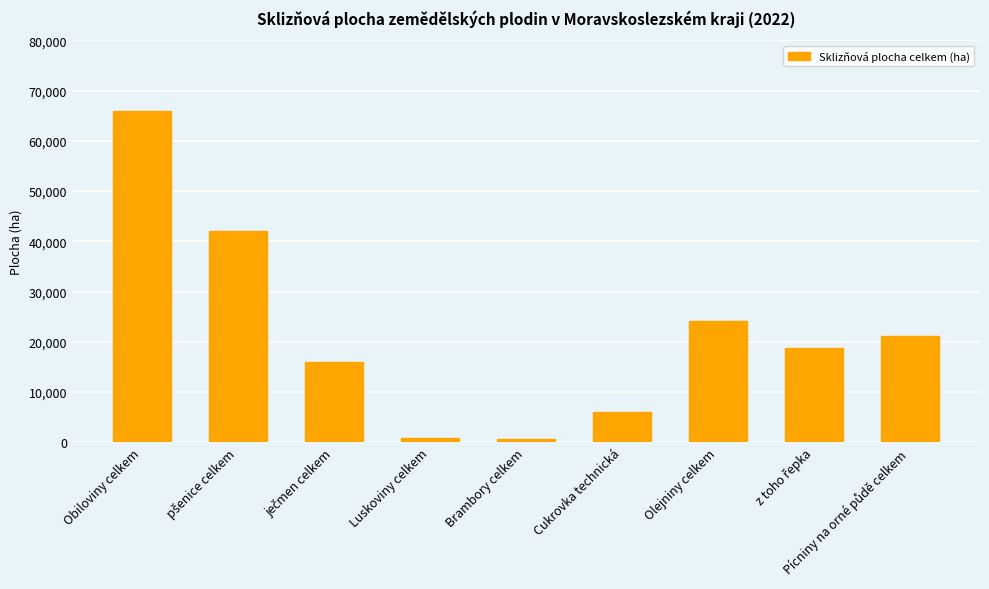

What is the maximum value shown in the chart?

65894.9